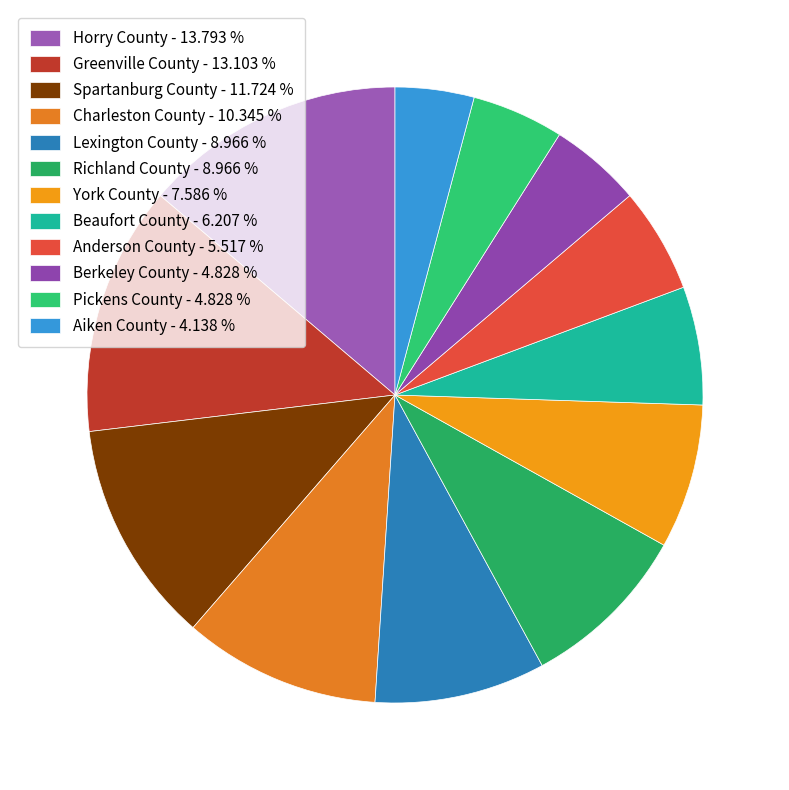

Which slice is the largest?

Horry County